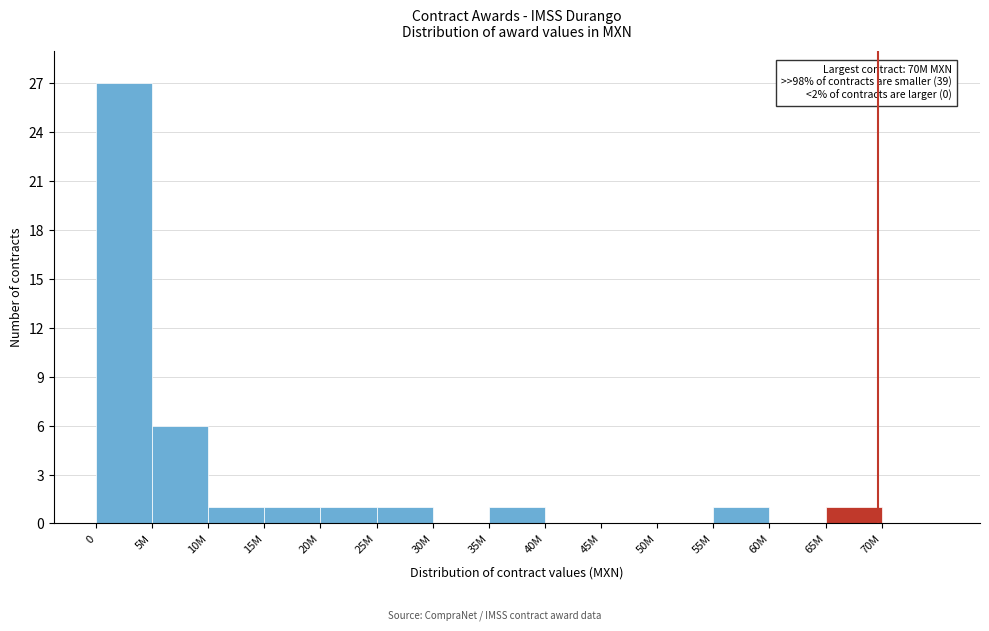

Reading left to right, list all the values displayed in this chart.

0=27	5M=6	10M=1	15M=1	20M=1	25M=1	30M=0	35M=1	40M=0	45M=0	50M=0	55M=1	60M=0	65M=1	70M=0